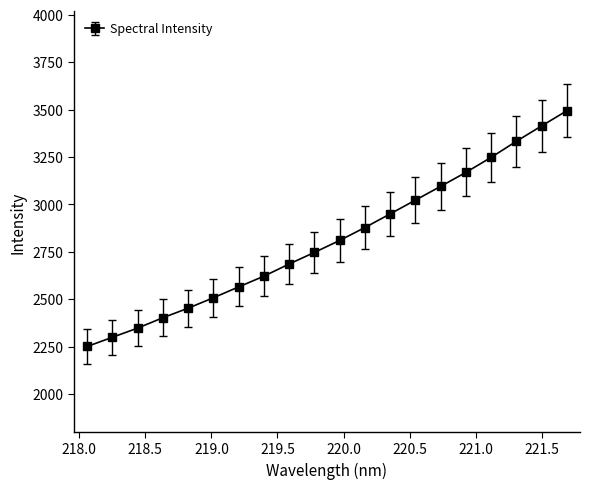

What is the value of the 9th point from the left?

2685.4